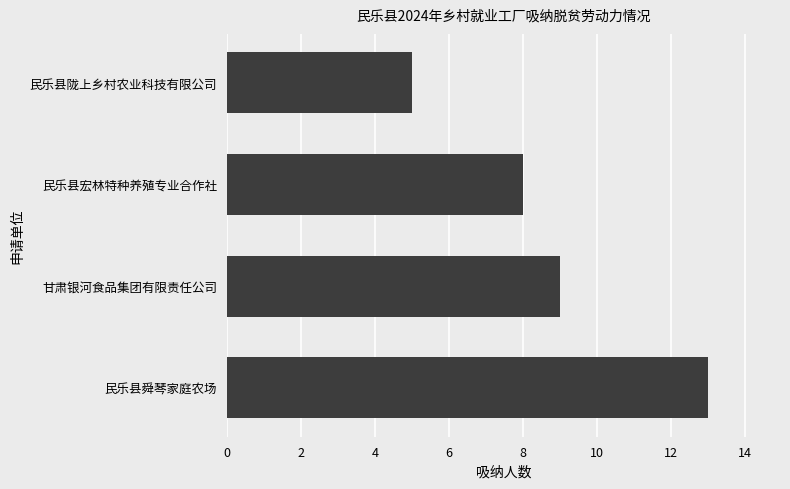

What is the ratio of the value at 民乐县陇上乡村农业科技有限公司 to the value at 甘肃银河食品集团有限责任公司?

0.6